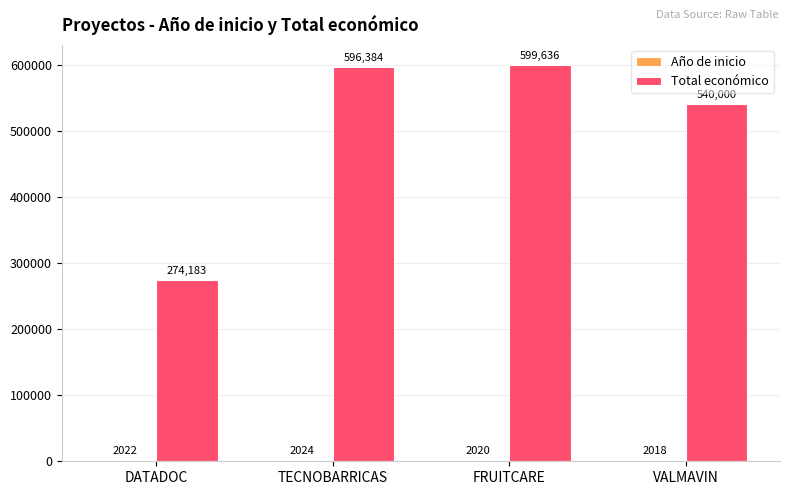

What position from the right is FRUITCARE?

2